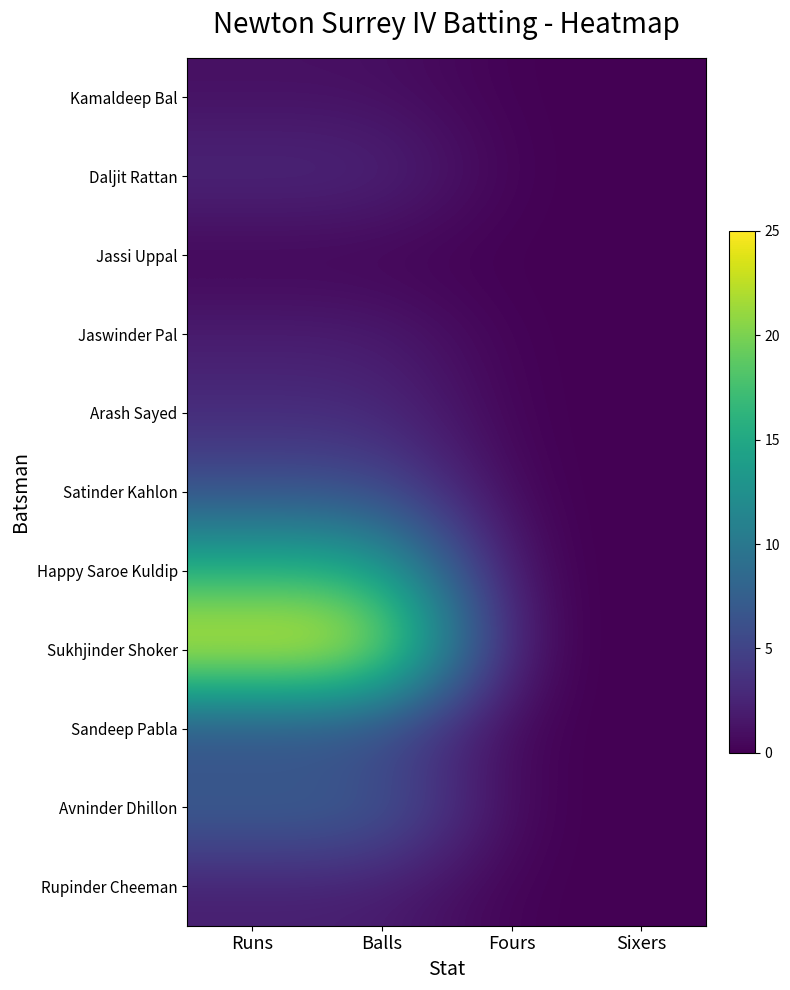

At which category is the sum across all series the highest?

Runs